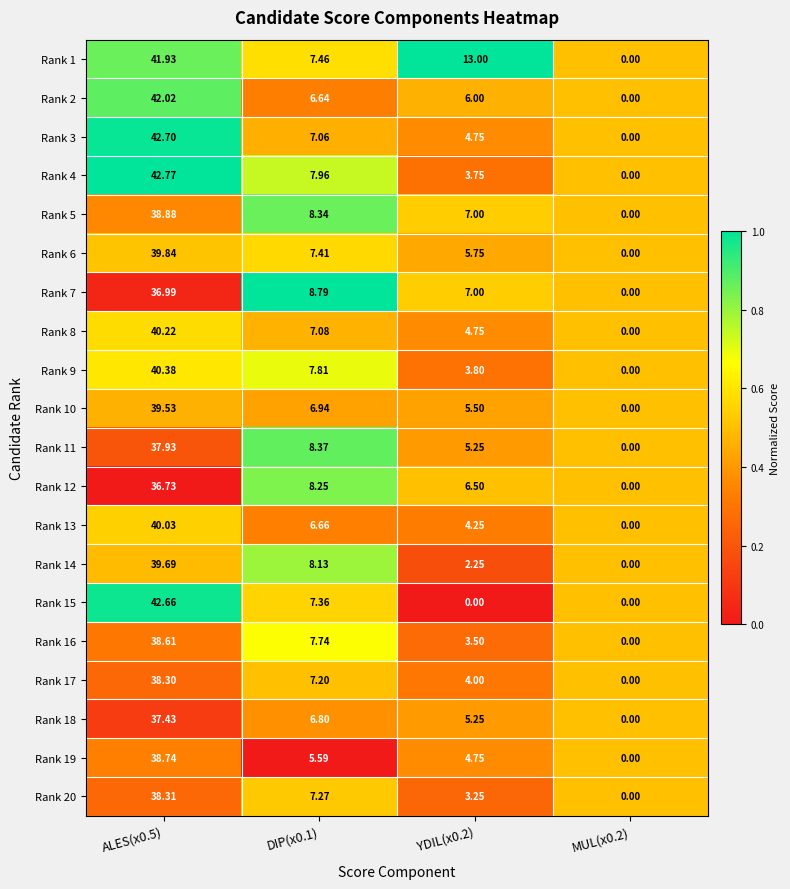

Is the value of Rank 5 at DIP(x0.1) greater than the value of Rank 9 at MUL(x0.2)?

Yes